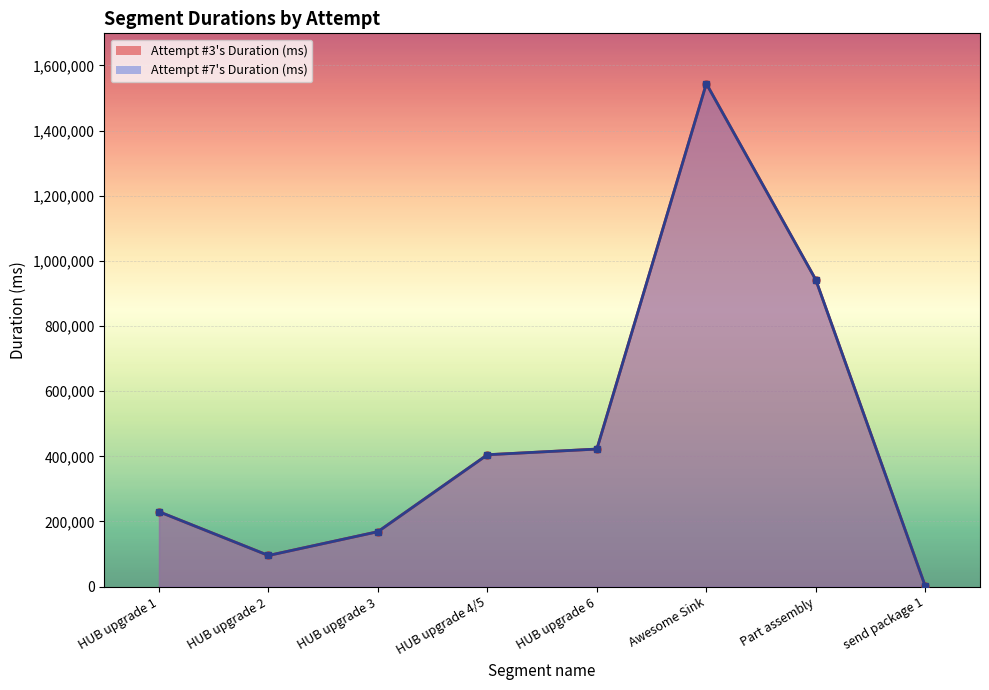

Which series has the widest spread of values?

Attempt #3s Duration (ms)